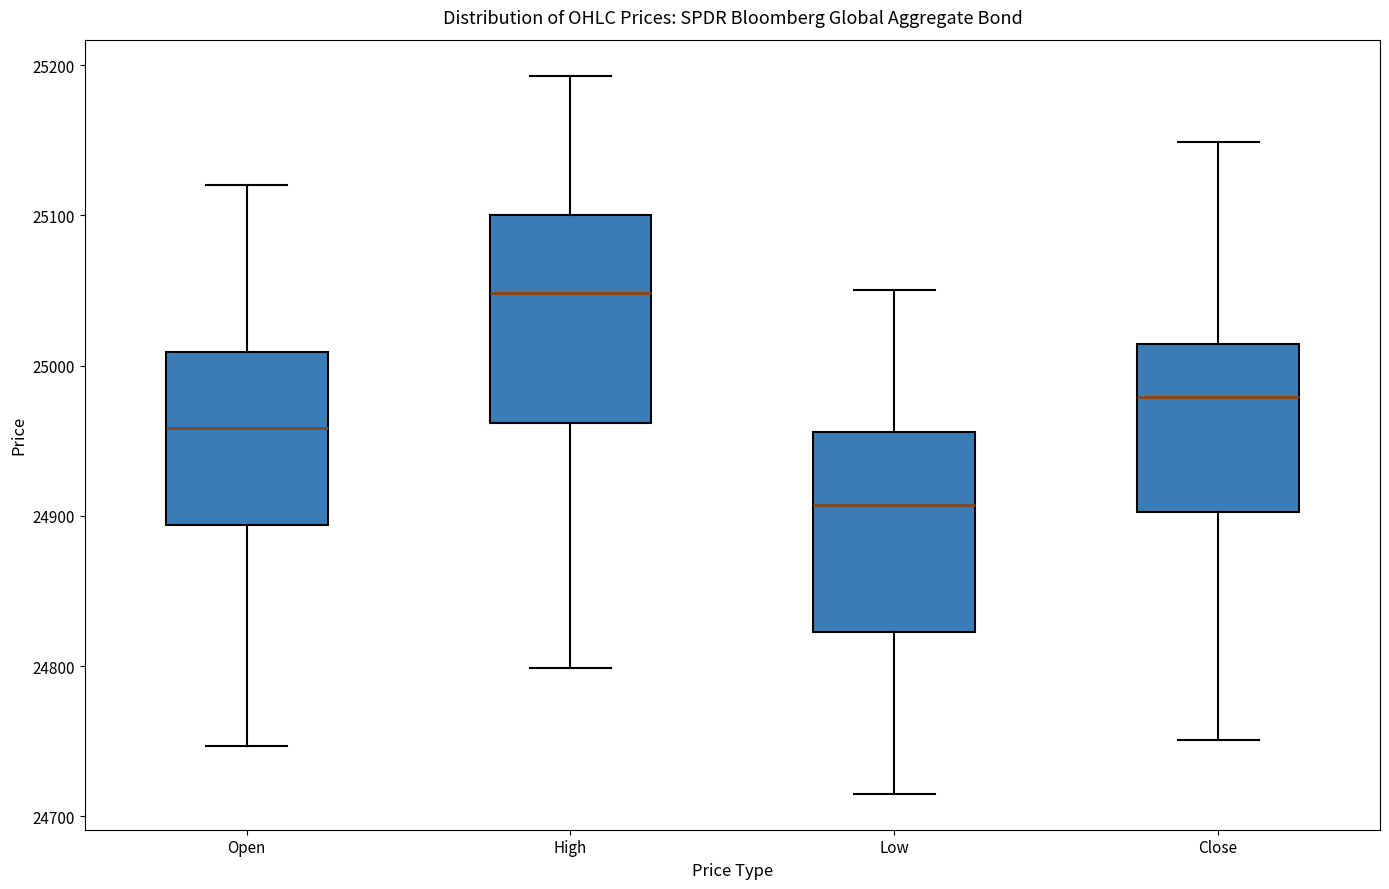

Reading left to right, transcribe this box plot: for each box, give where its median line is, the range the box spans, and where its two whiskers end, as read against the y-axis. The values are not printed on the chart, so give them approximately, as read against the axis.

Open: median 24960, box 24890 to 25010, whiskers 24750 to 25120
High: median 25050, box 24960 to 25100, whiskers 24800 to 25190
Low: median 24910, box 24820 to 24960, whiskers 24720 to 25050
Close: median 24980, box 24900 to 25010, whiskers 24750 to 25150